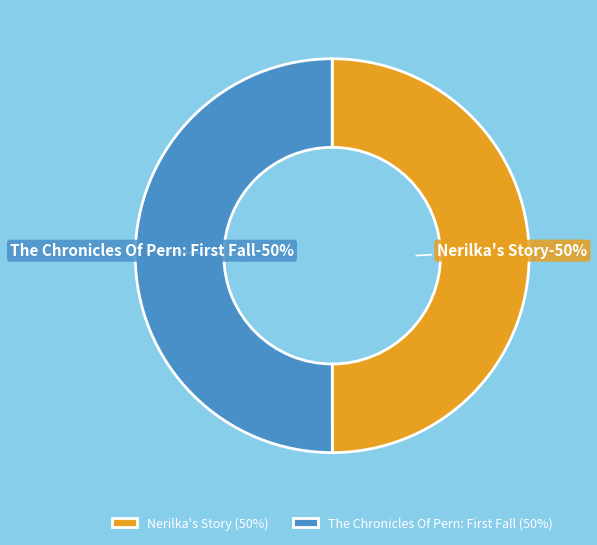

Rank the categories by value from highest to lowest.

The Chronicles Of Pern: First Fall, Nerilka's Story